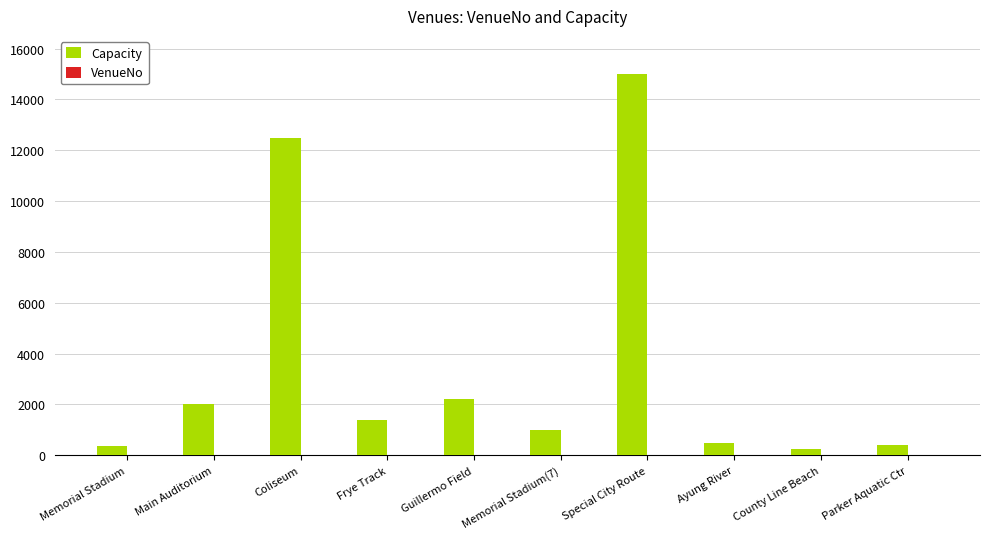

Which series has the largest total across all categories?

Capacity